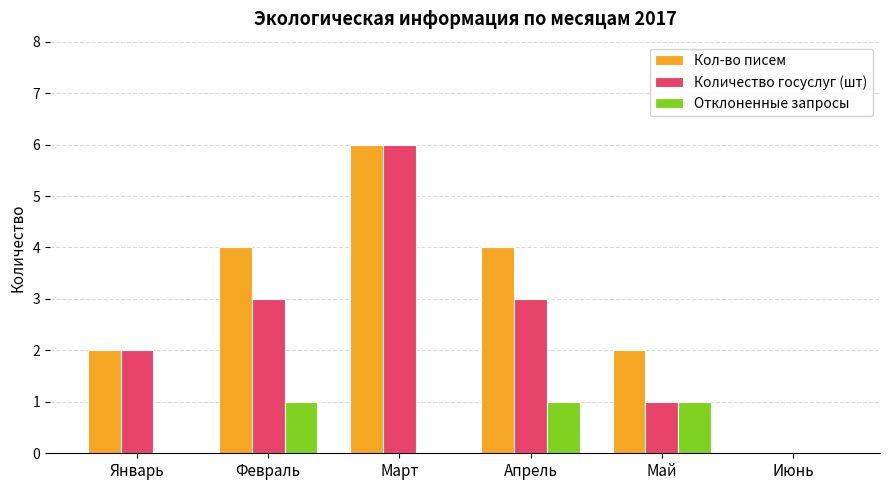

How many categories are shown in the chart?

6